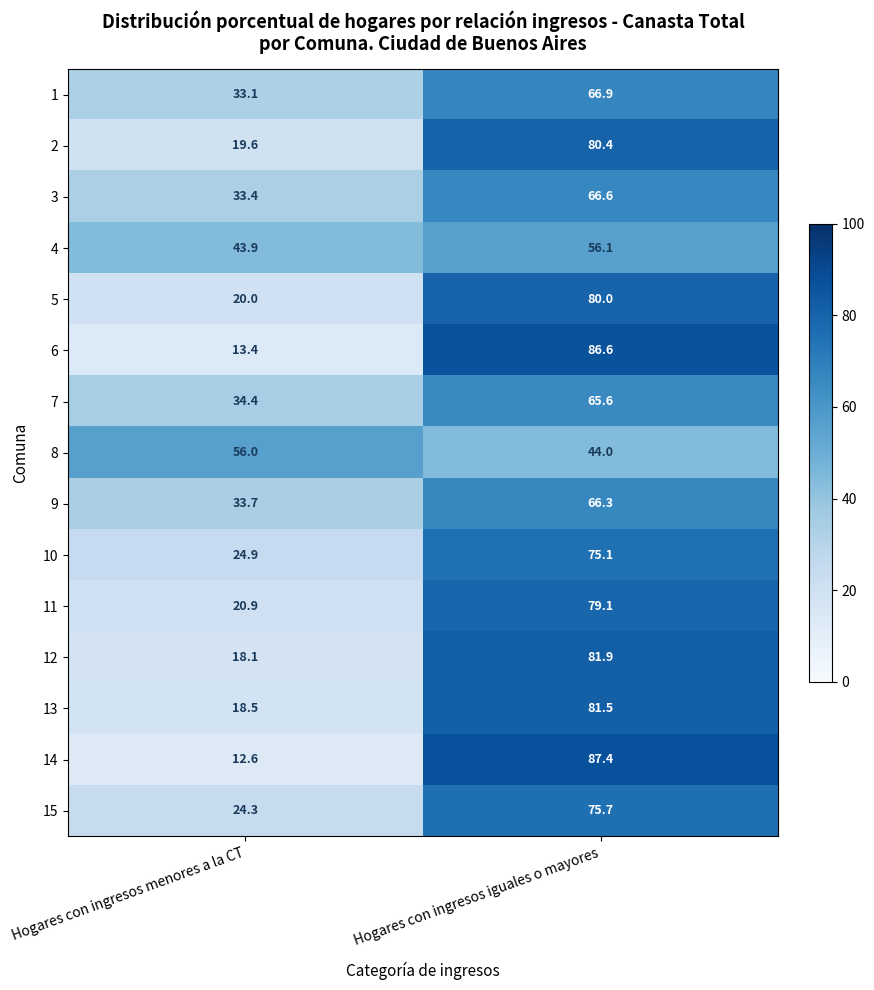

Where does the 3 series first go above 66?

Hogares con ingresos iguales o mayores